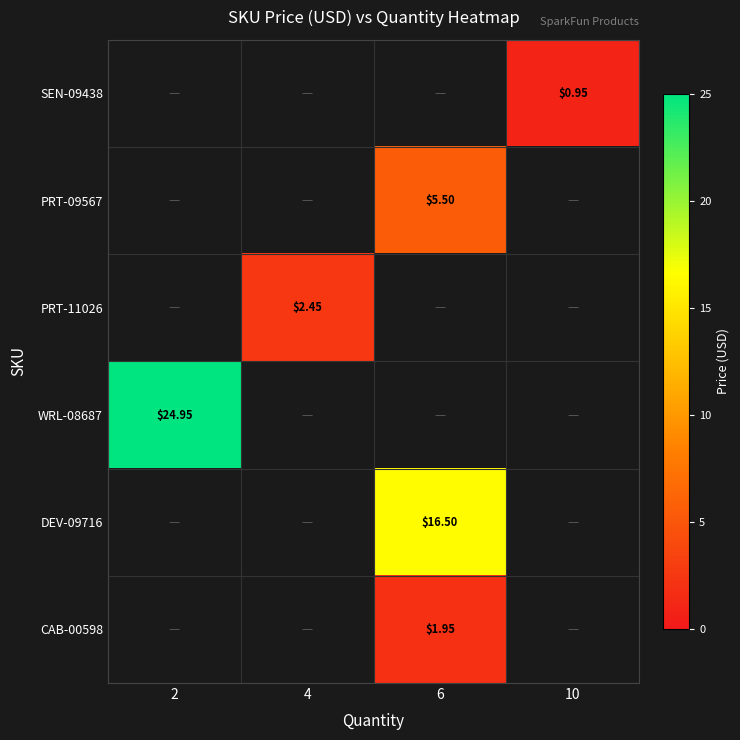

Between 4 and 2, which is larger?

2